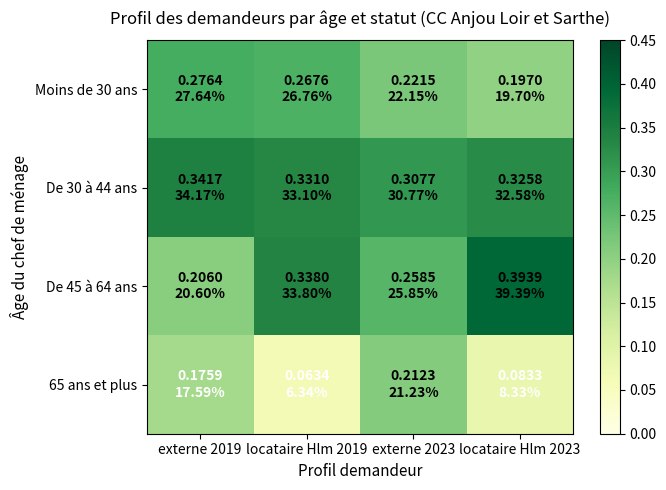

List the series in order of their peak value, highest first.

De 45 à 64 ans, De 30 à 44 ans, Moins de 30 ans, 65 ans et plus